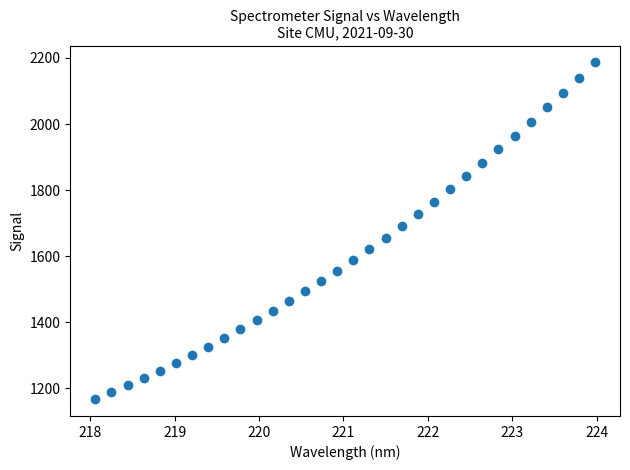

What is the range of Y values (max minus min)?

1019.7